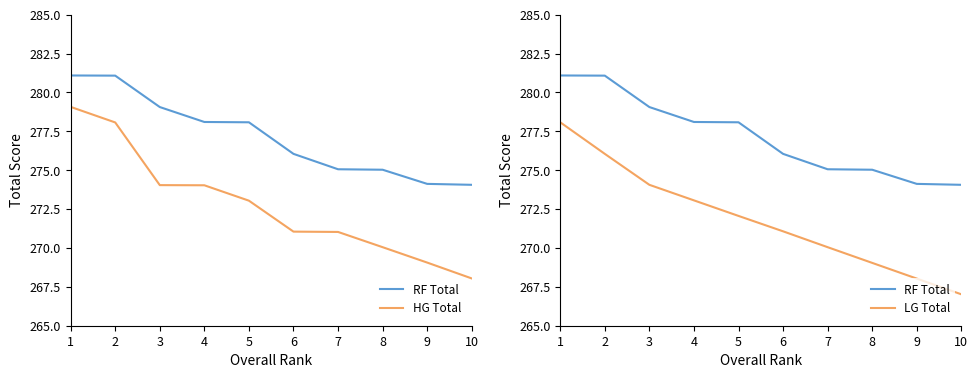

Reading left to right, extract all data points from this chart.

RF Total: 1=281.1	2=281.1	3=279.1	4=278.1	5=278.1	6=276.1	7=275.1	8=275.0	9=274.1	10=274.1
HG Total: 1=279.1	2=278.1	3=274.0	4=274.0	5=273.0	6=271.1	7=271.0	8=270.1	9=269.1	10=268.0
LG Total: 1=278.1	2=276.1	3=274.1	4=273.1	5=272.1	6=271.1	7=270.1	8=269.0	9=268.0	10=267.0